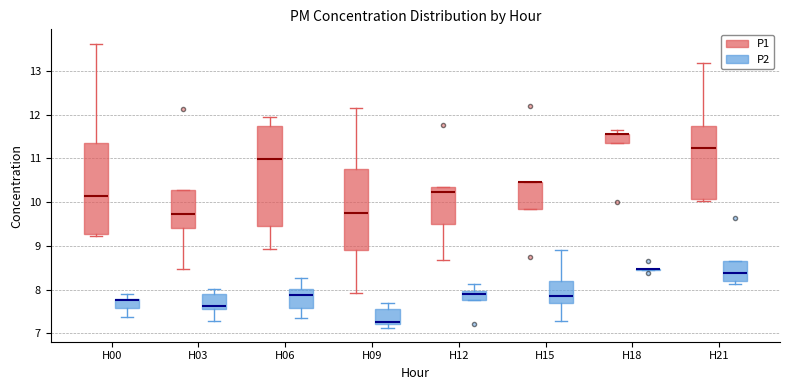

Which box is the tallest, from its lower edge to its upper edge?

H06 (P1)